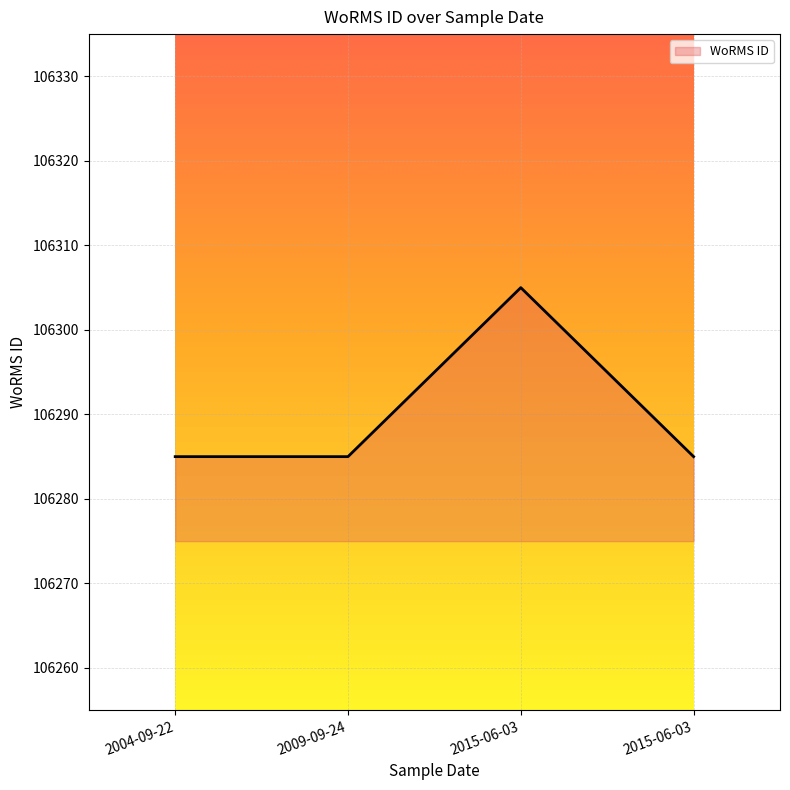

At which category does the chart reach its minimum across all series?

2004-09-22